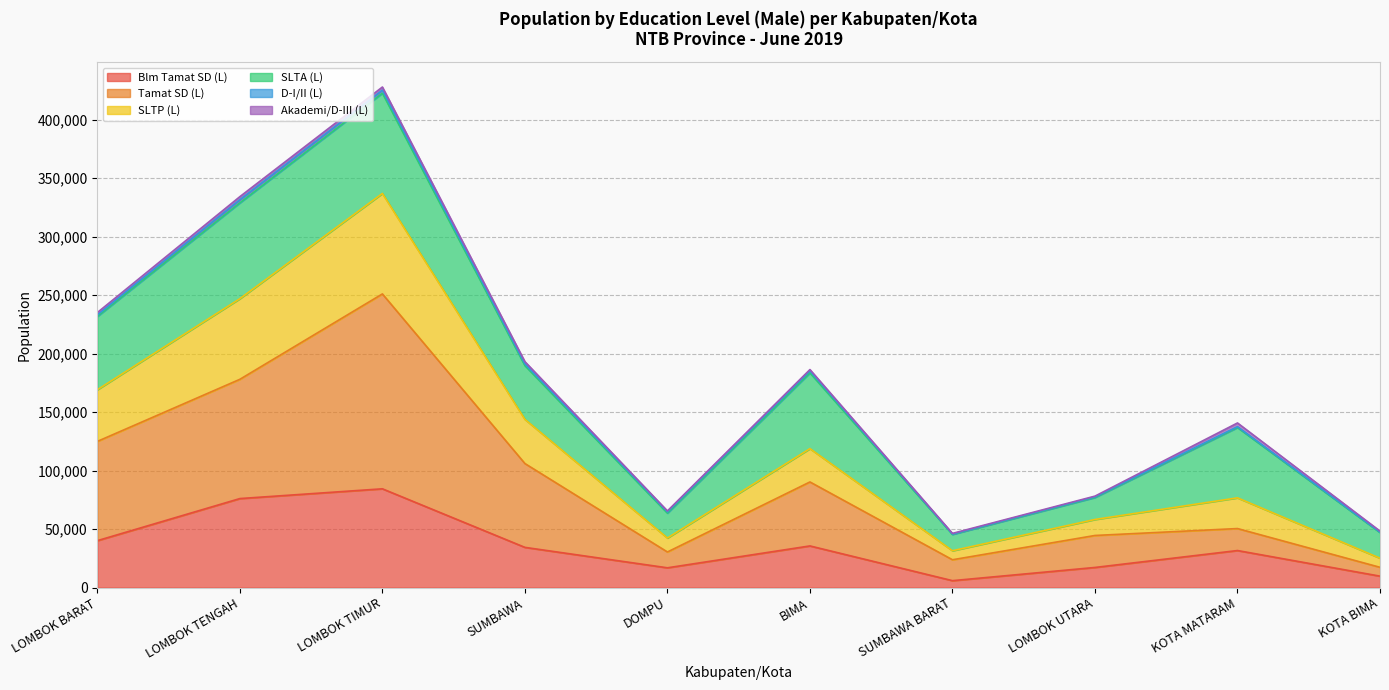

At which category is the sum across all series the highest?

LOMBOK TIMUR